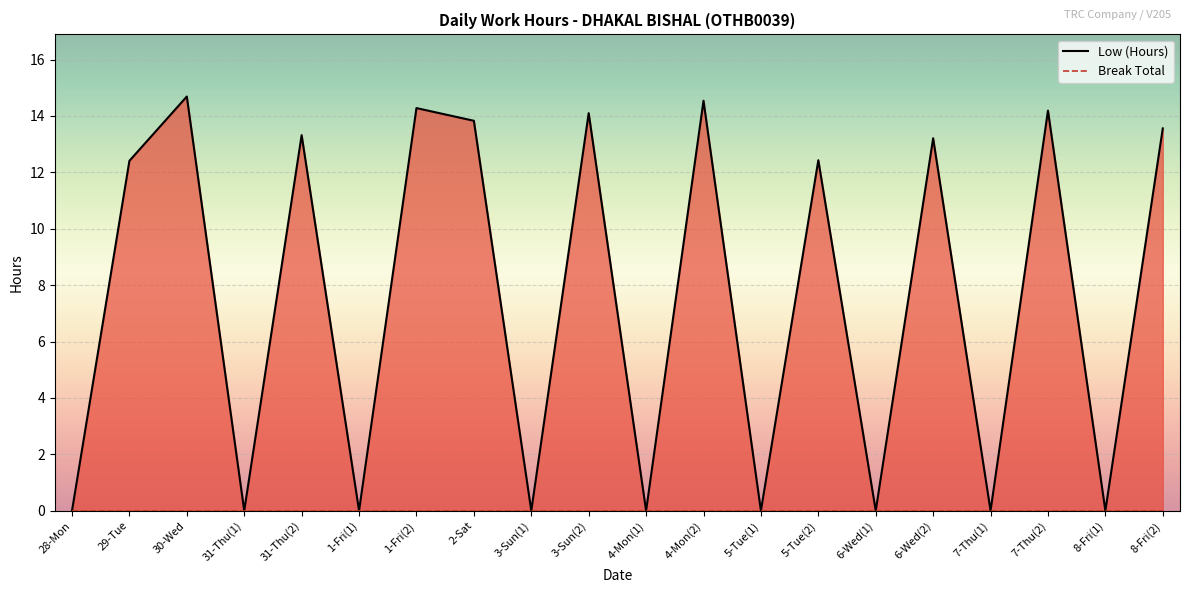

Which has a higher value, 3-Sun(1) or 4-Mon(2)?

4-Mon(2)